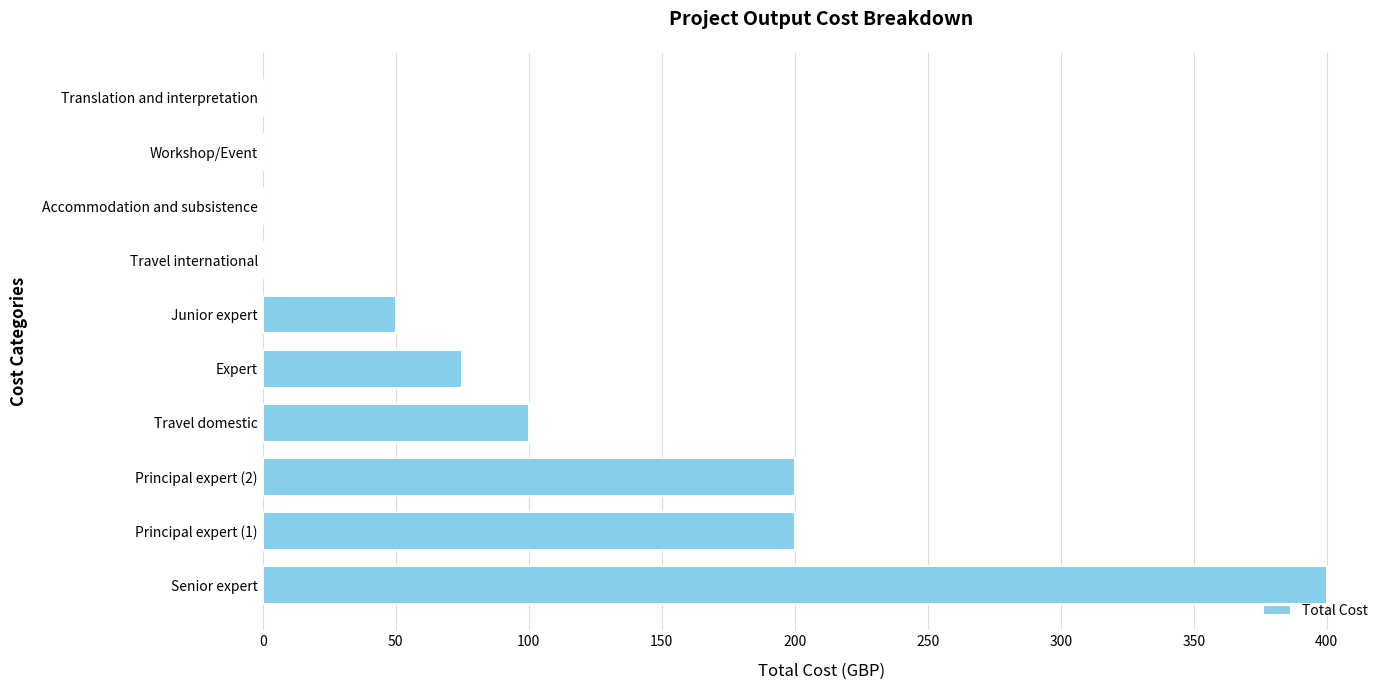

The value at Workshop/Event is -277. True or false?

False